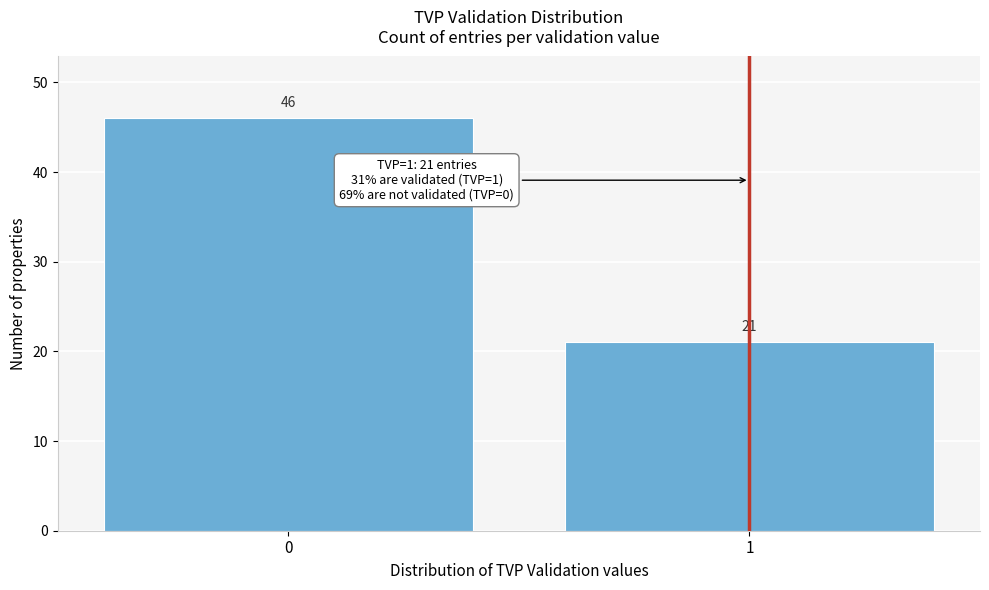

Reading left to right, what are all the values shown in this chart?

0=46	1=21